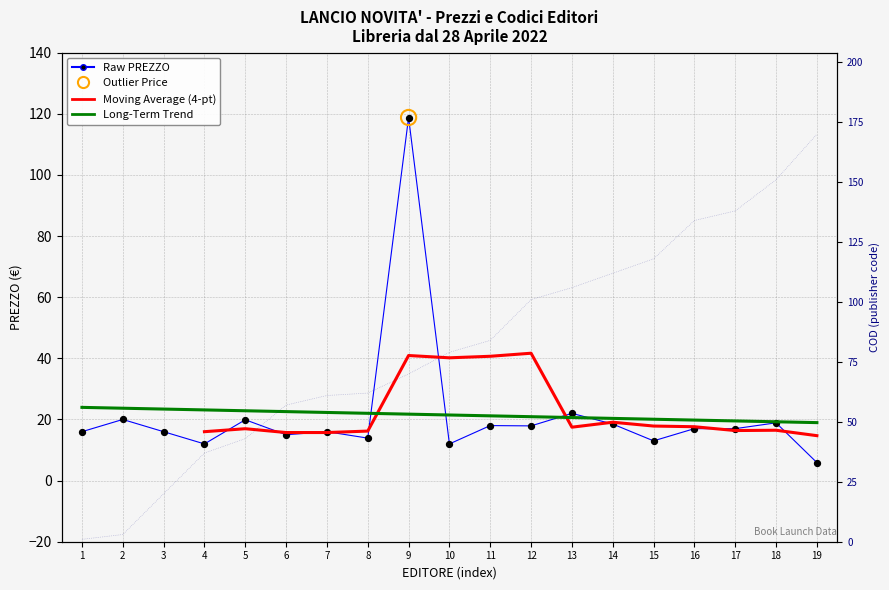

Is the value of COD at 17 greater than the value of PREZZO at 18?

Yes